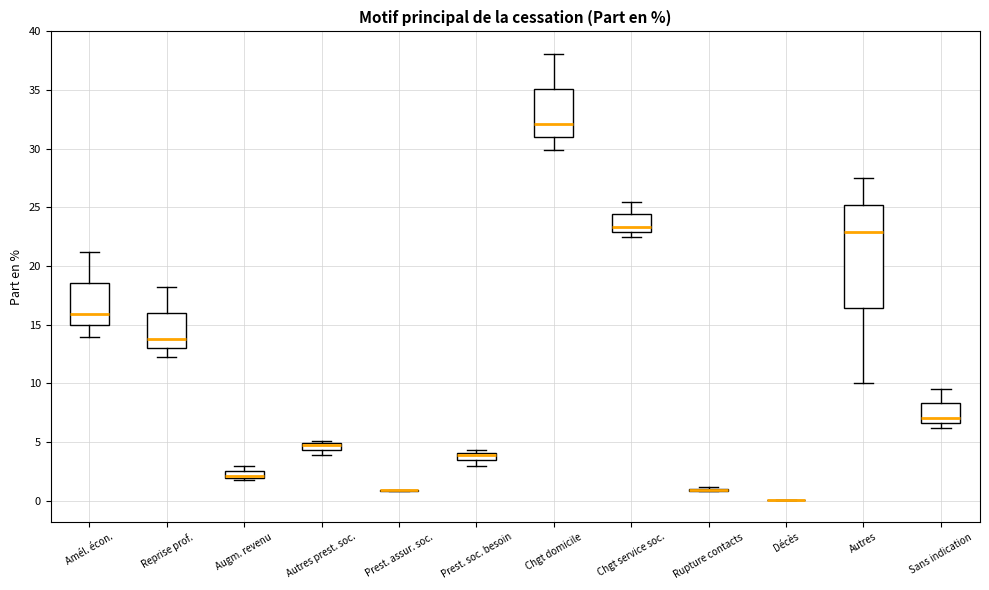

Comparing the boxes themselves (not the whiskers), which one is the tallest?

Autres